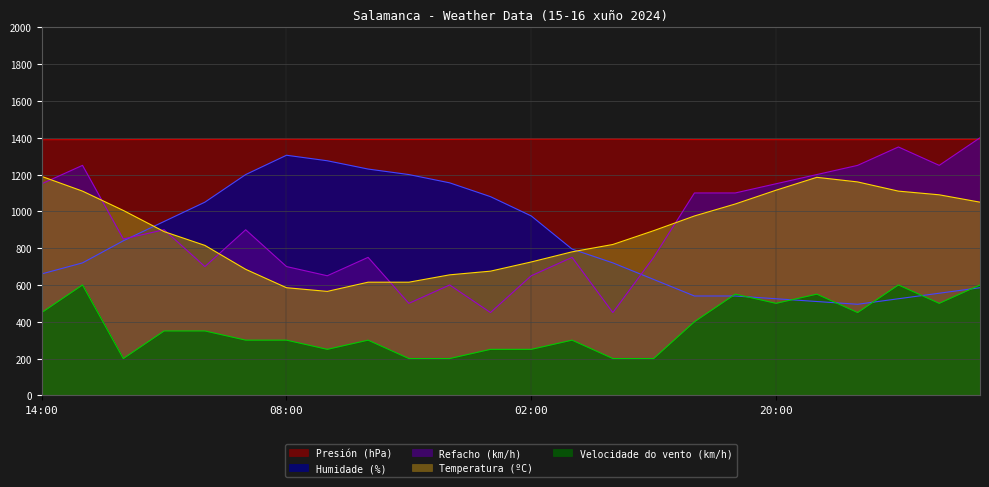

Reading right to left, what are all the values shown in this chart?

Temperatura (ºC): 10.5	10.9	11.1	11.6	11.8	11.2	10.4	9.8	8.9	8.2	7.8	7.2	6.8	6.5	6.2	6.2	5.7	5.8	6.8	8.2	8.9	10.1	11.1	11.9
Humidade (%): 5.8	5.5	5.2	5.0	5.1	5.2	5.4	5.4	6.3	7.2	7.9	9.8	10.8	11.5	12.0	12.3	12.8	13.0	12.0	10.5	9.4	8.4	7.2	6.6
Presión (hPa): 13.9	13.9	13.9	13.9	13.9	13.9	13.9	13.9	13.9	13.9	13.9	13.9	13.9	13.9	13.9	13.9	13.9	13.9	13.9	13.9	13.9	13.9	13.9	13.9
Velocidade do vento (km/h): 6.0	5.0	6.0	4.5	5.5	5.0	5.5	4.0	2.0	2.0	3.0	2.5	2.5	2.0	2.0	3.0	2.5	3.0	3.0	3.5	3.5	2.0	6.0	4.5
Refacho (km/h): 14.0	12.5	13.5	12.5	12.0	11.5	11.0	11.0	7.5	4.5	7.5	6.5	4.5	6.0	5.0	7.5	6.5	7.0	9.0	7.0	9.0	8.5	12.5	11.5